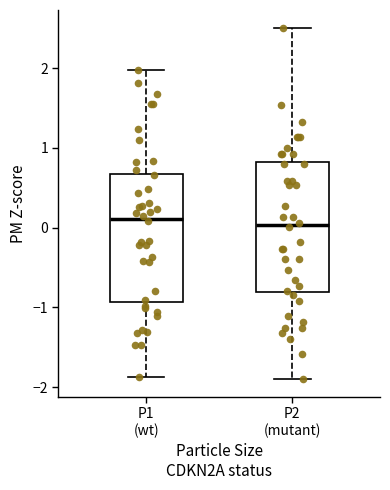

Reading left to right, transcribe this box plot: for each box, give where its median line is, the range the box spans, and where its two whiskers end, as read against the y-axis. The values are not printed on the chart, so give them approximately, as read against the axis.

P1 (wt): median 0.1, box -0.9 to 0.7, whiskers -1.9 to 2.0
P2 (mutant): median 0.0, box -0.8 to 0.8, whiskers -1.9 to 2.5